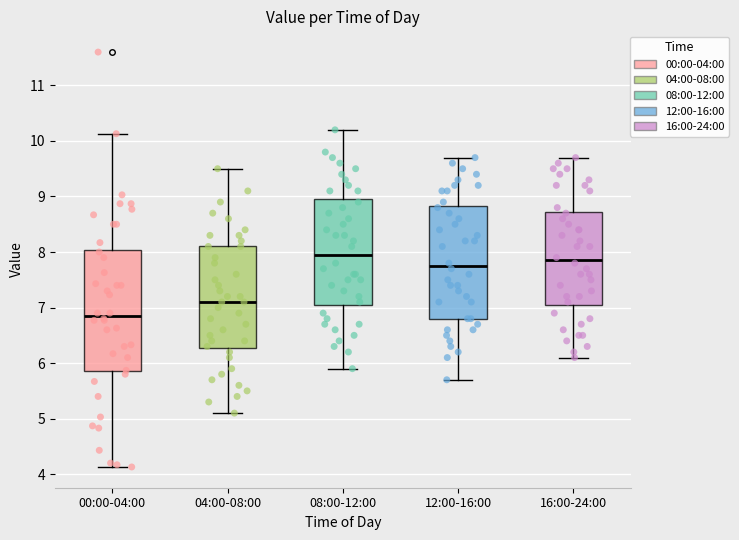

Where is the upper edge of the box for 04:00-08:00 on the y-axis? The values are not printed on the chart, so give them approximately, as read against the axis.

8.1